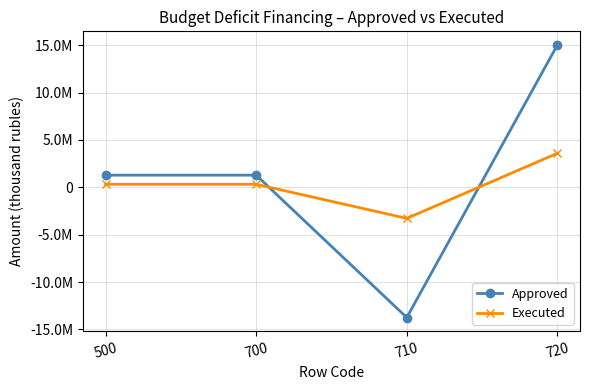

Is this an area chart (filled region under the line)?

No